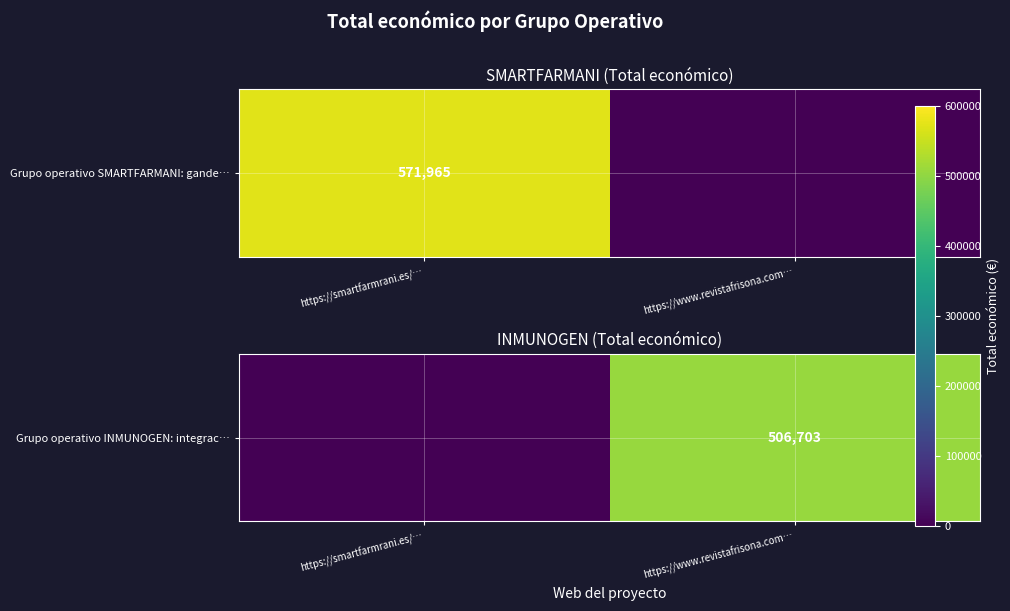

What is the sum of the values at https://www.revistafrisona.com… and https://smartfarmrani.es/…?

506703